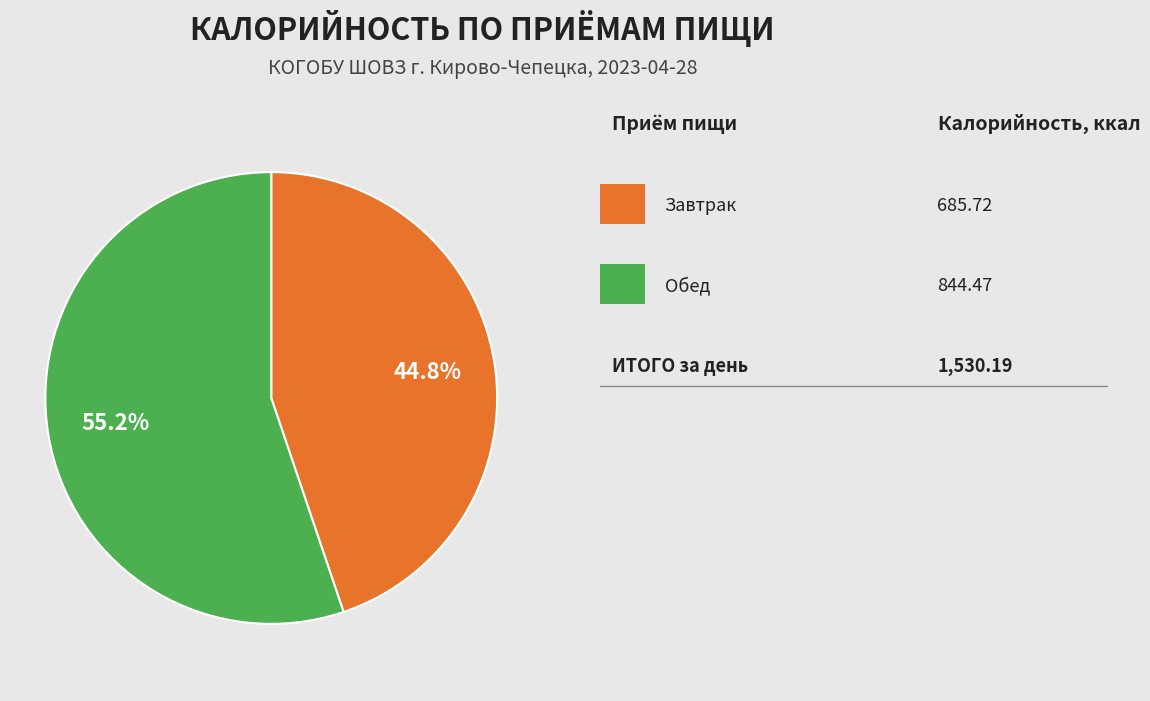

Is there a majority slice in this chart?

Yes